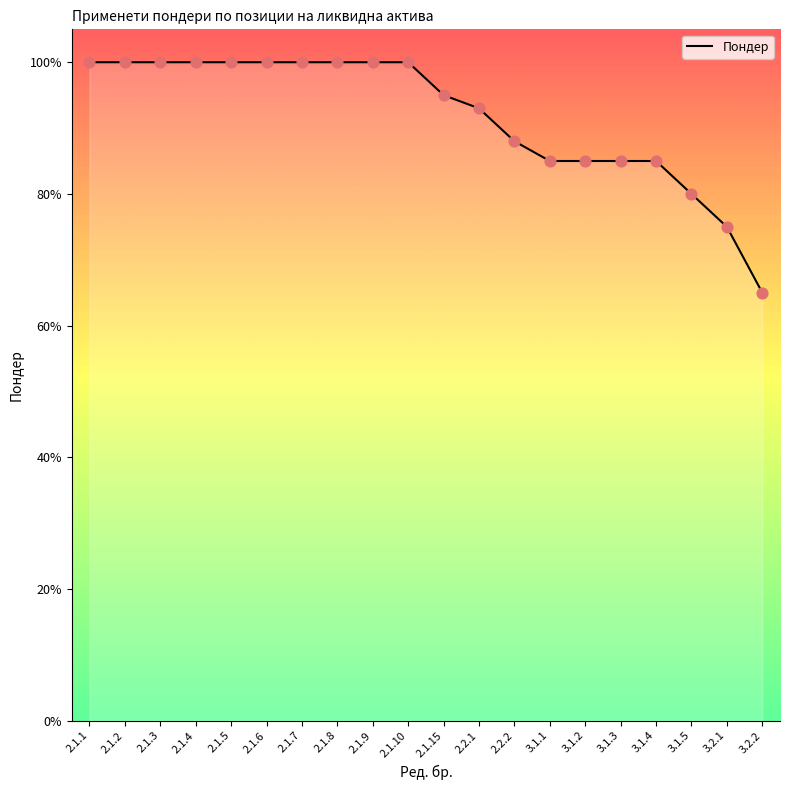

Which has a higher value, 2.1.10 or 3.1.5?

2.1.10